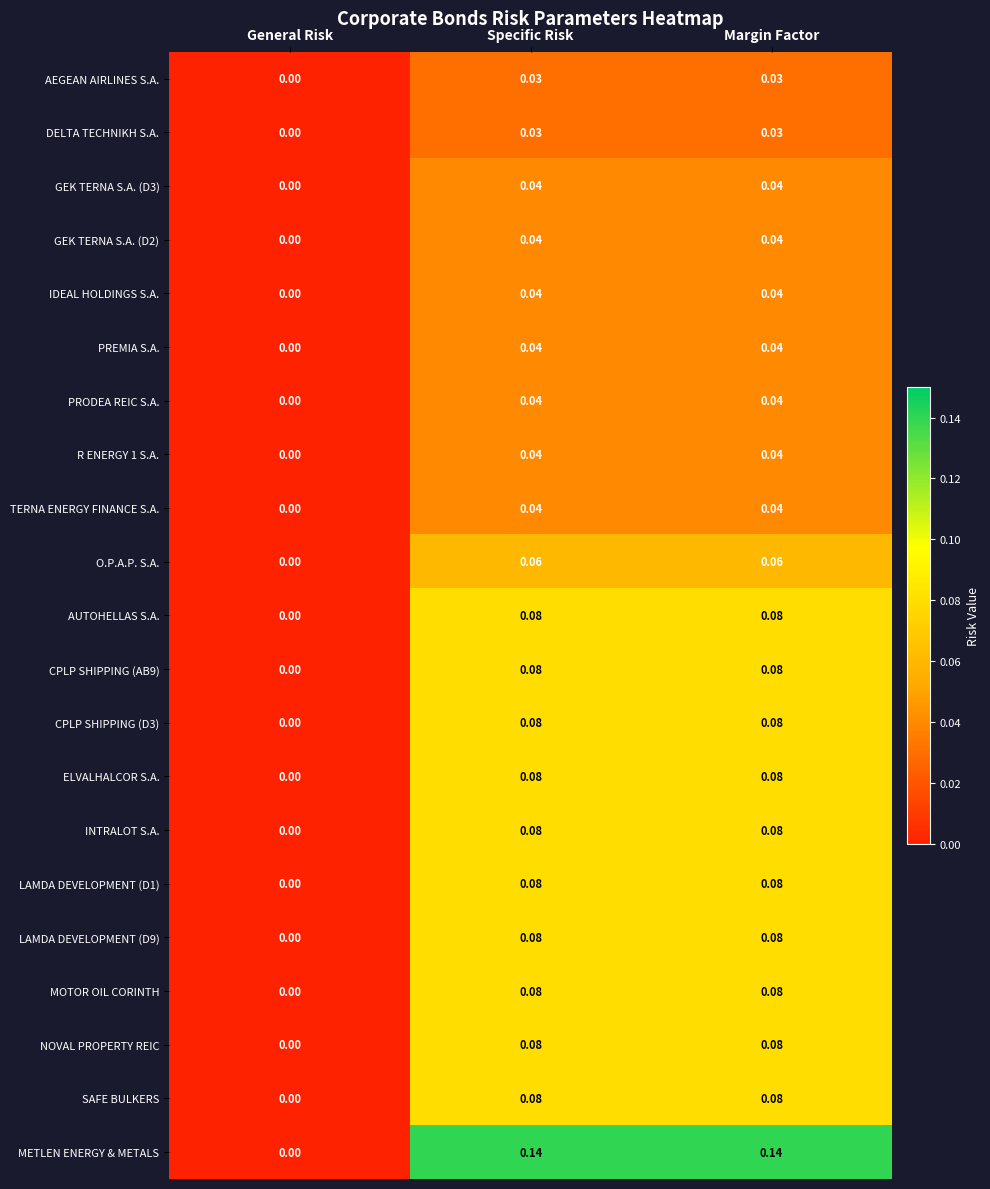

Which series has the largest total across all categories?

METLEN ENERGY & METALS